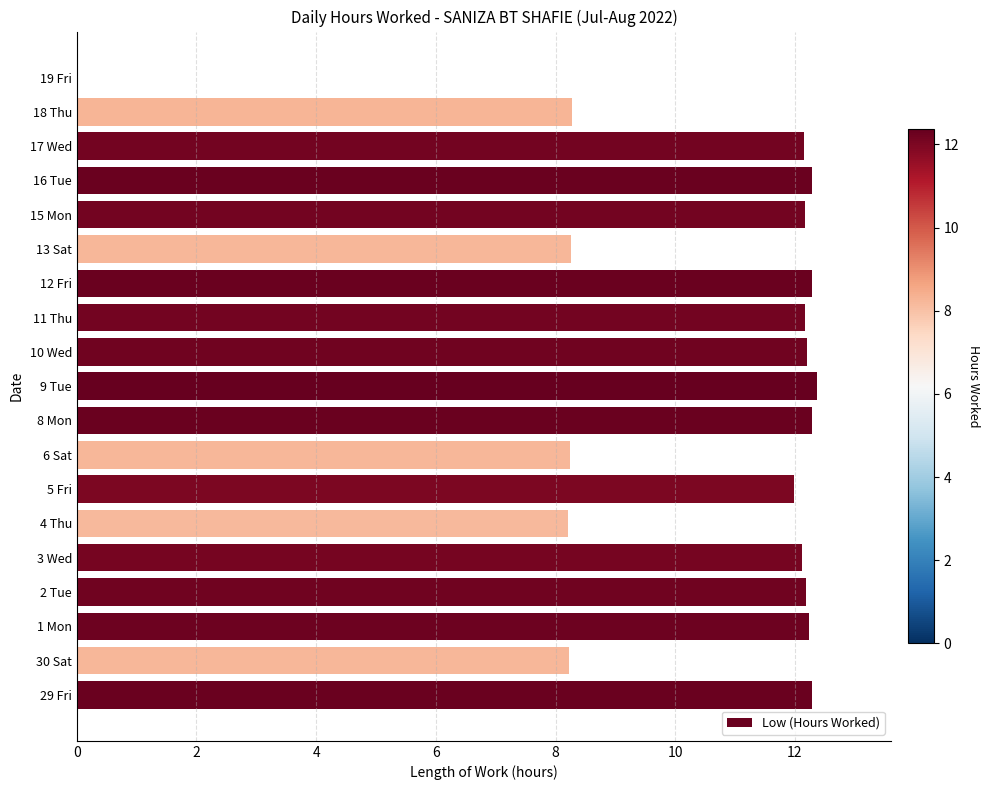

True or false: the data shows 12.2 at 17 Wed.

True